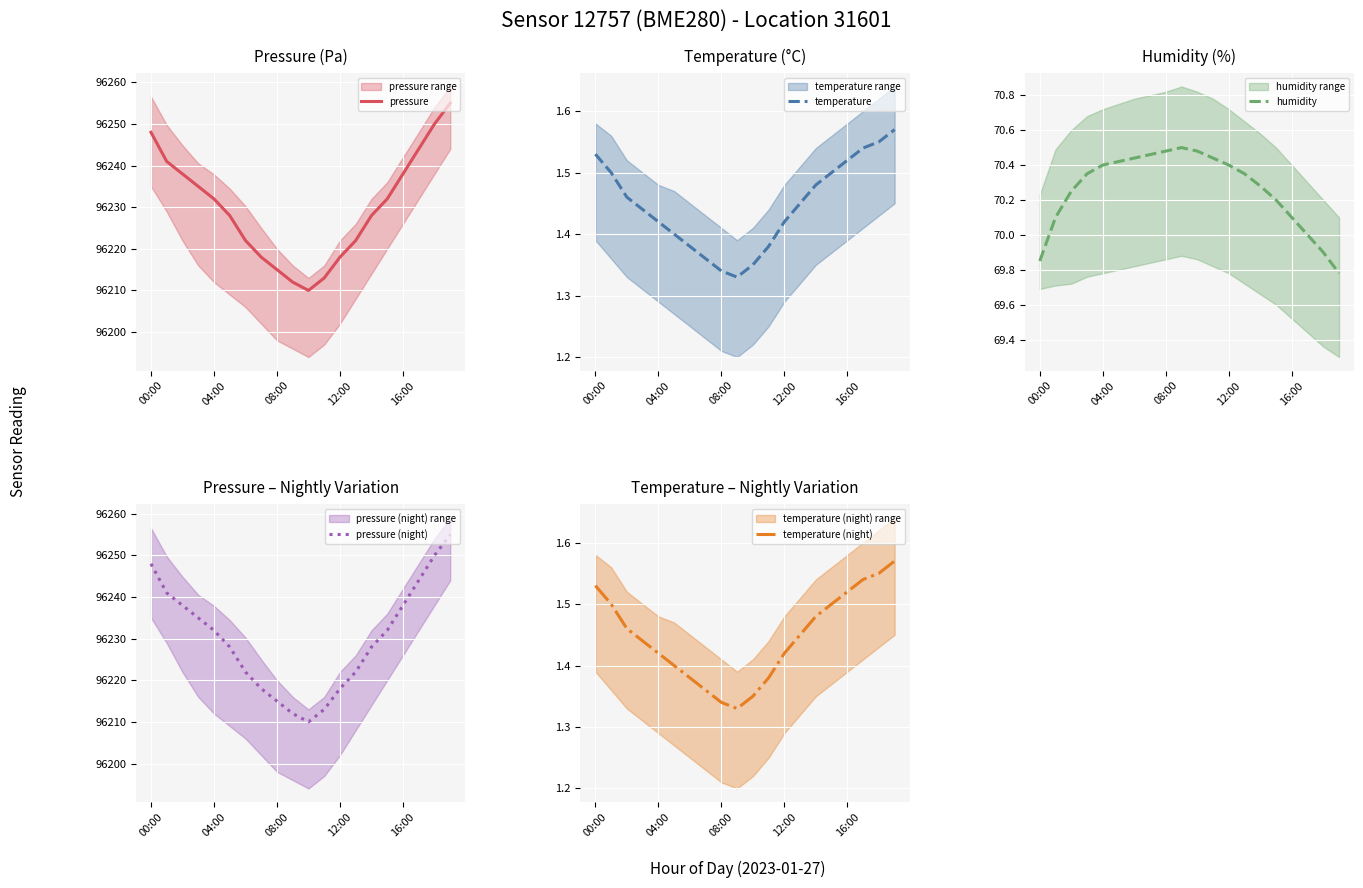

Which category has the highest value across all series?

19